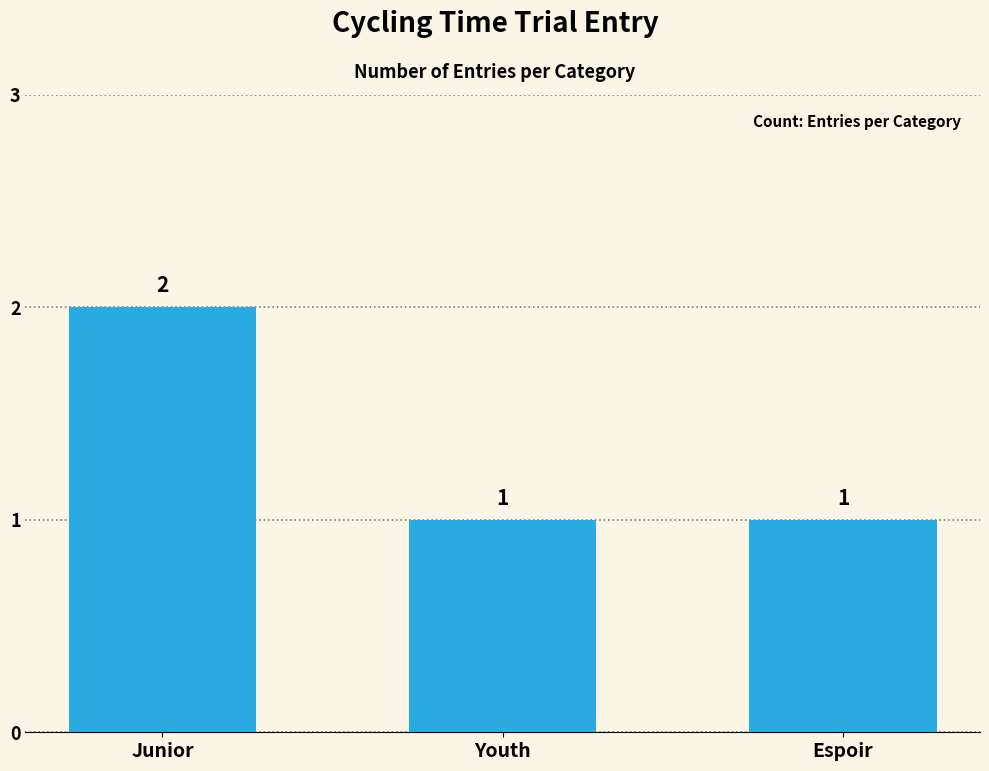

Reading left to right, what are all the values shown in this chart?

2	1	1